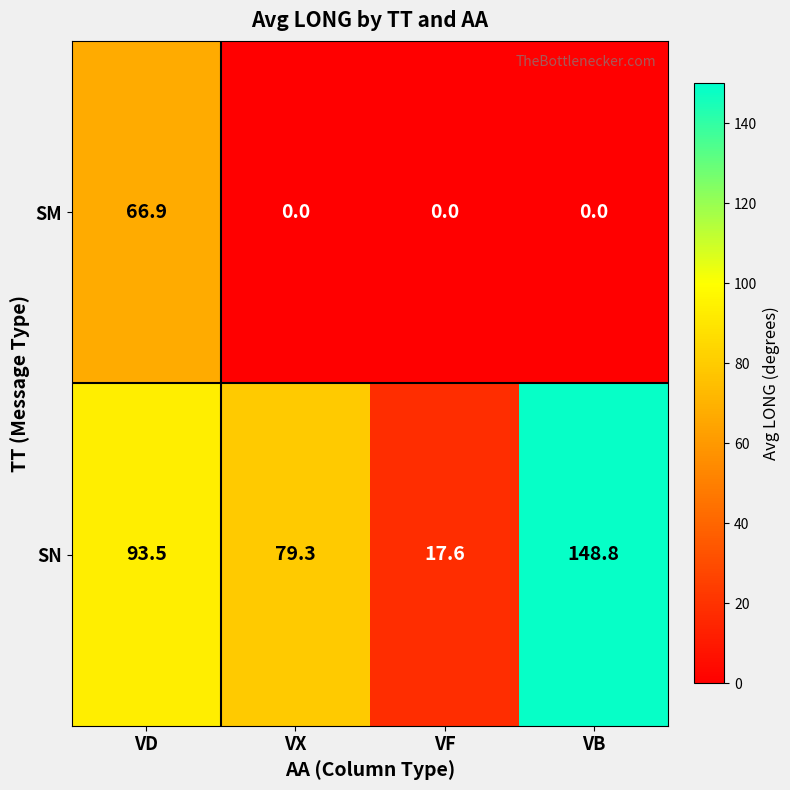

The value of SM at VF is 28.3. True or false?

False